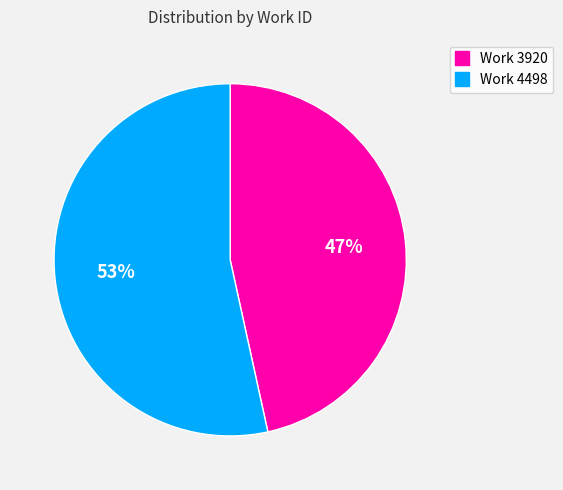

To the nearest percent, what is the average slice percentage?

50%